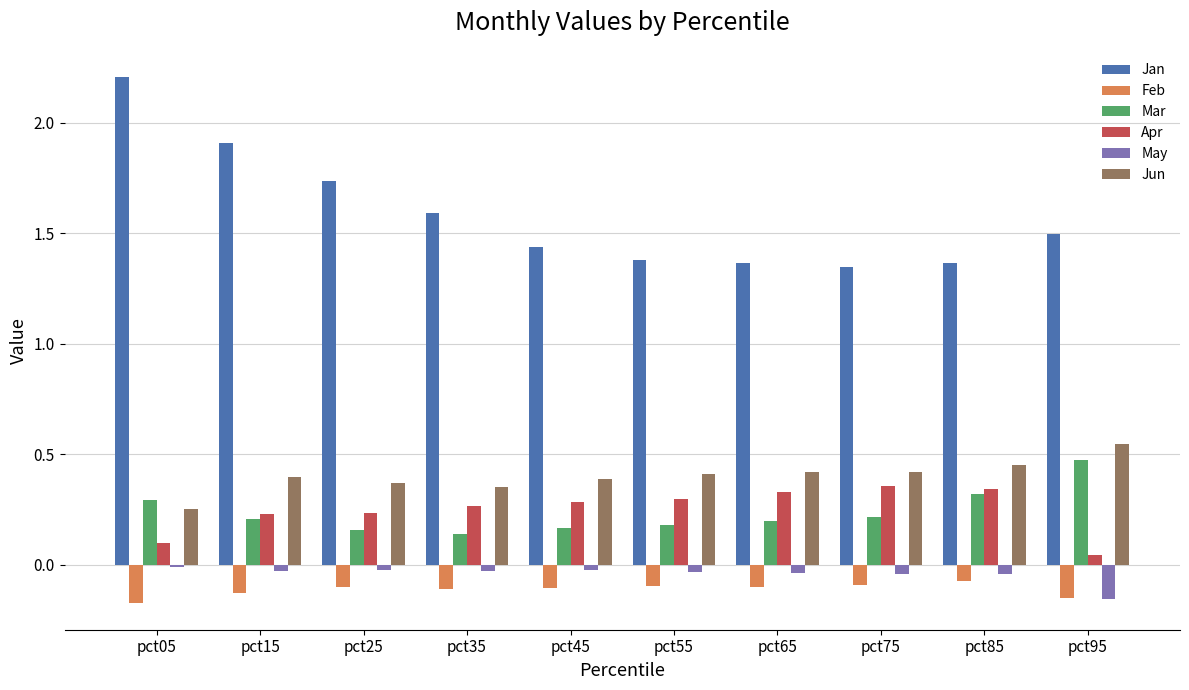

At pct15, list the series in order from smallest to largest.

Feb, May, Mar, Apr, Jun, Jan